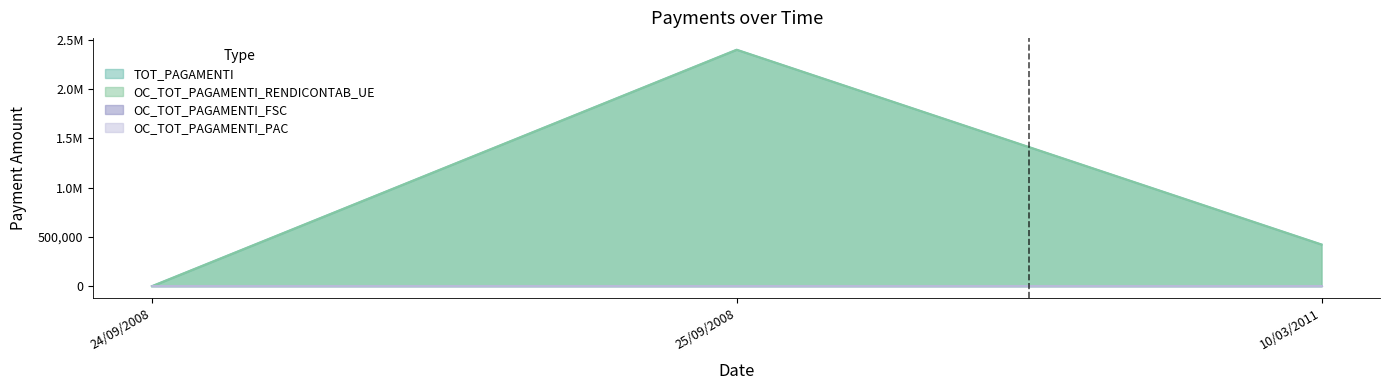

Does the chart display data point markers on the line(s)?

No